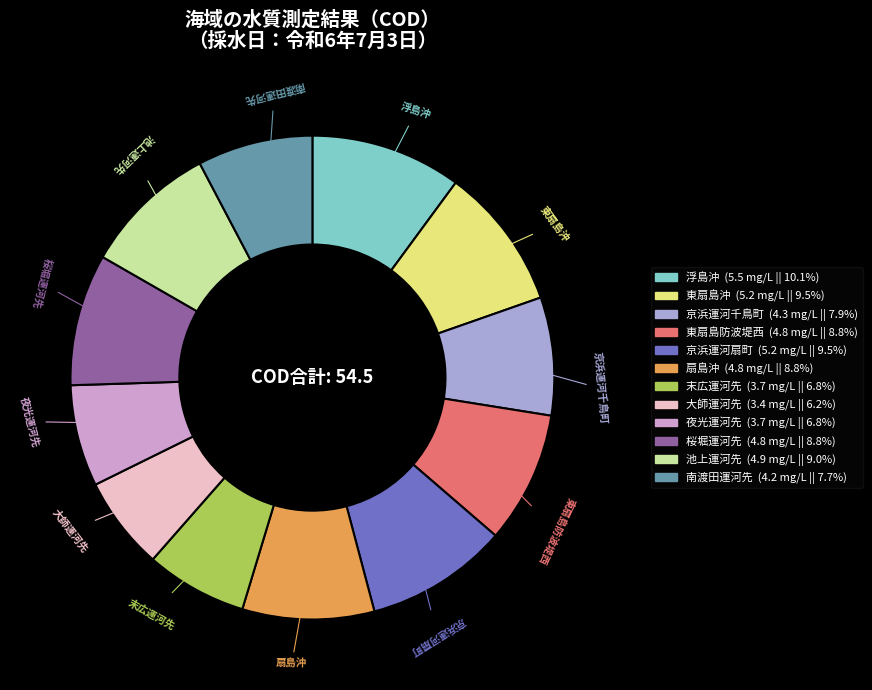

Is the sum of 大師運河先 and 扇島沖 greater than half?

No